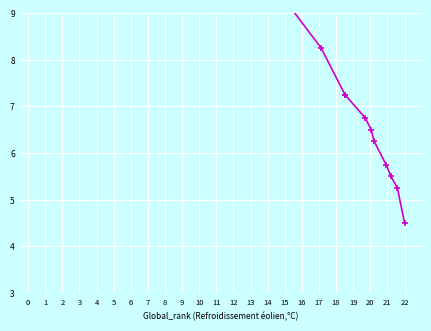

What is the sum of all values?

471.8